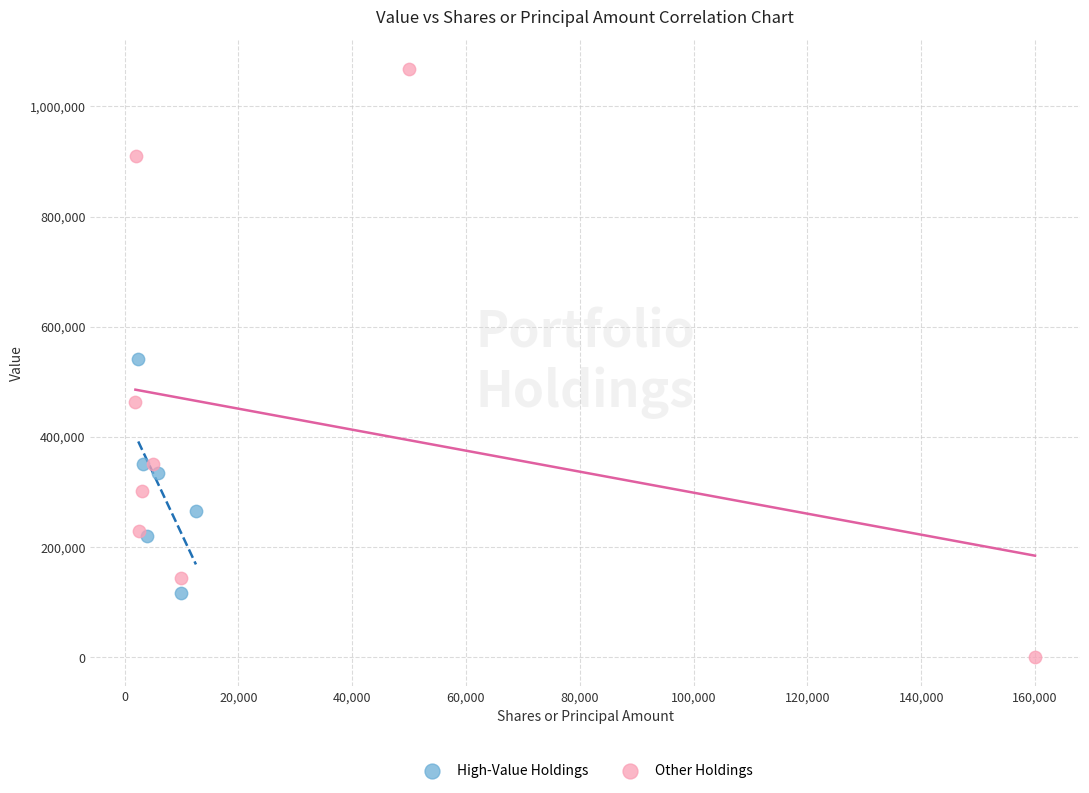

Which series contains the highest Y value?

Other Holdings